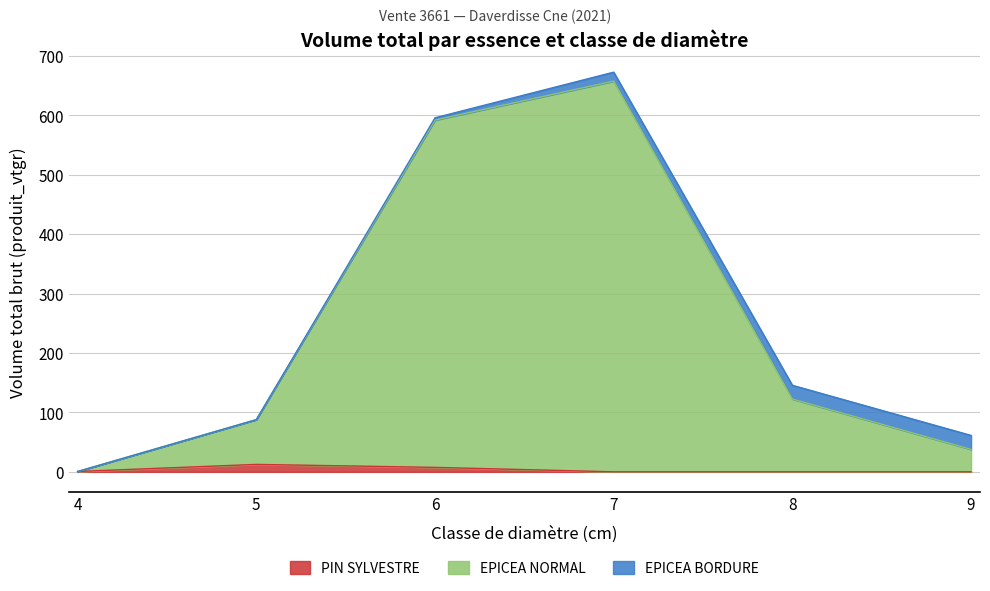

Does the chart display data point markers on the line(s)?

No